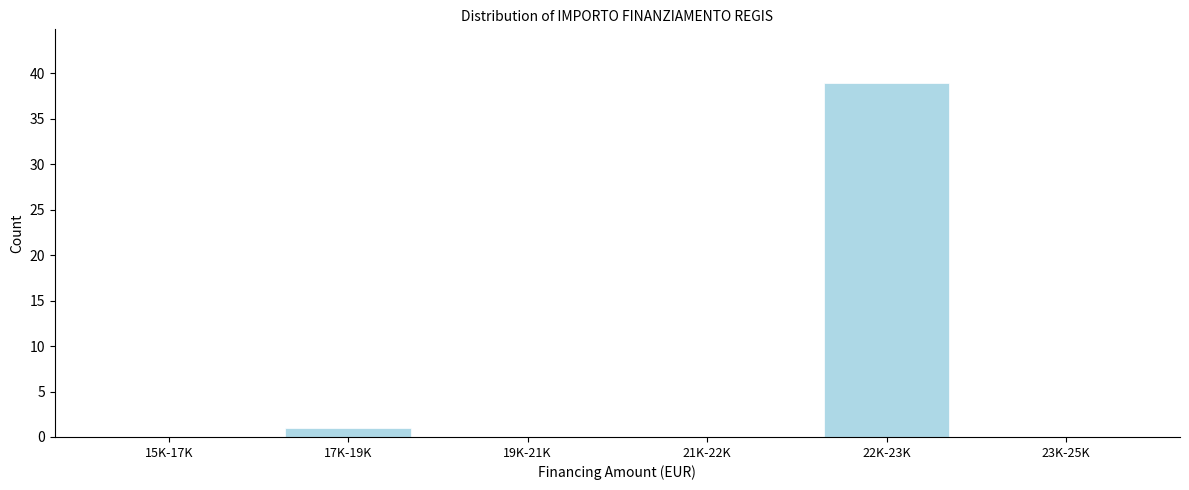

Reading left to right, transcribe all the data shown in this chart.

15K-17K=0	17K-19K=1	19K-21K=0	21K-22K=0	22K-23K=39	23K-25K=0